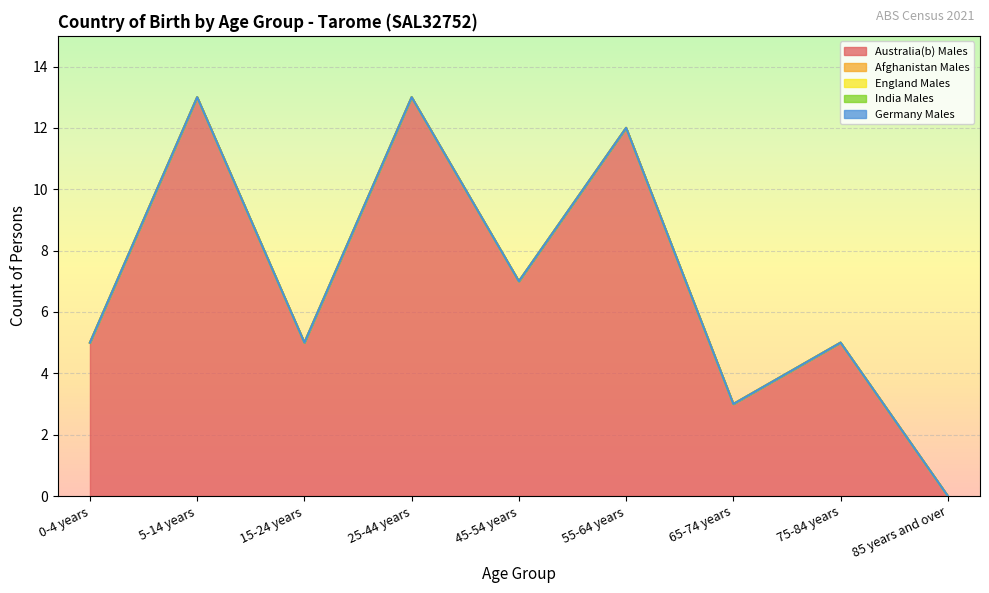

What is the label of the 9th point from the left?

85 years and over